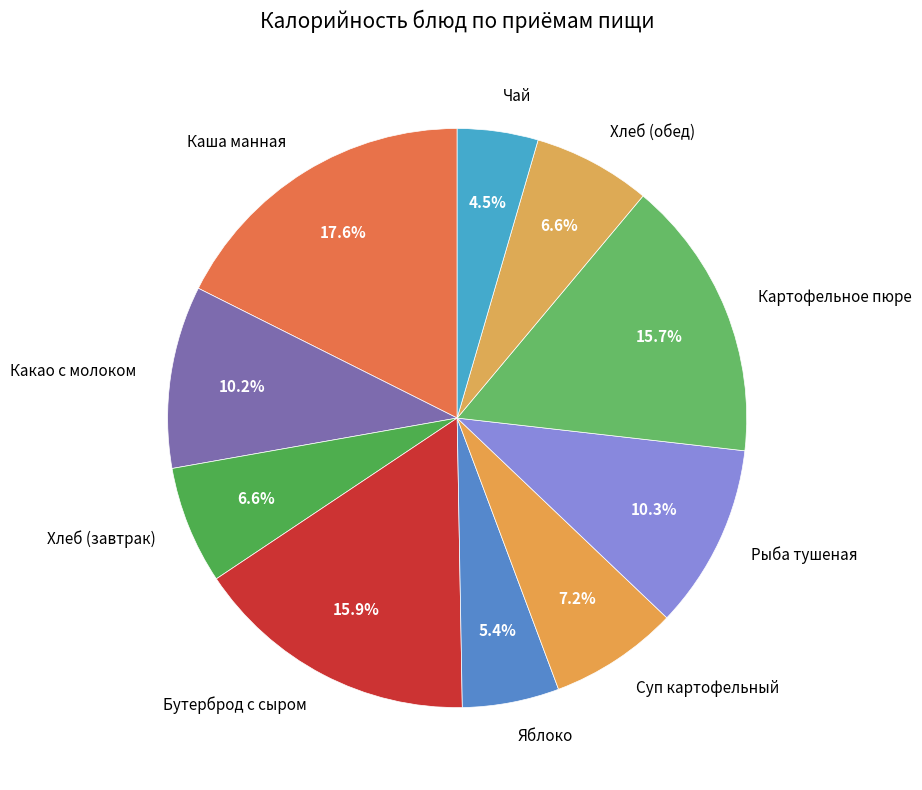

Approximately how many times larger is the value at Рыба тушеная compared to Бутерброд с сыром?

0.6